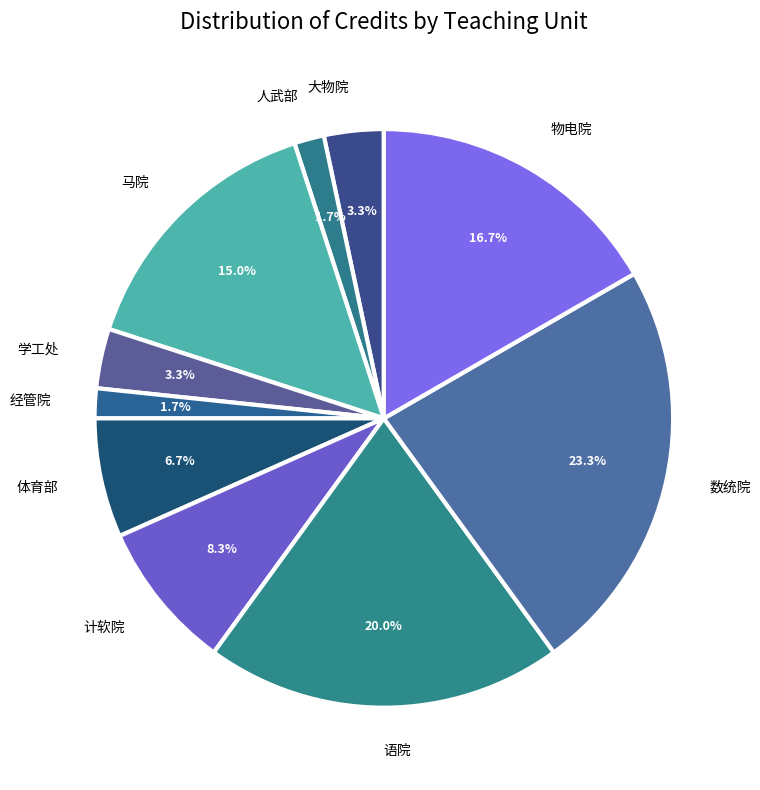

Count the number of slices in the pie.

10